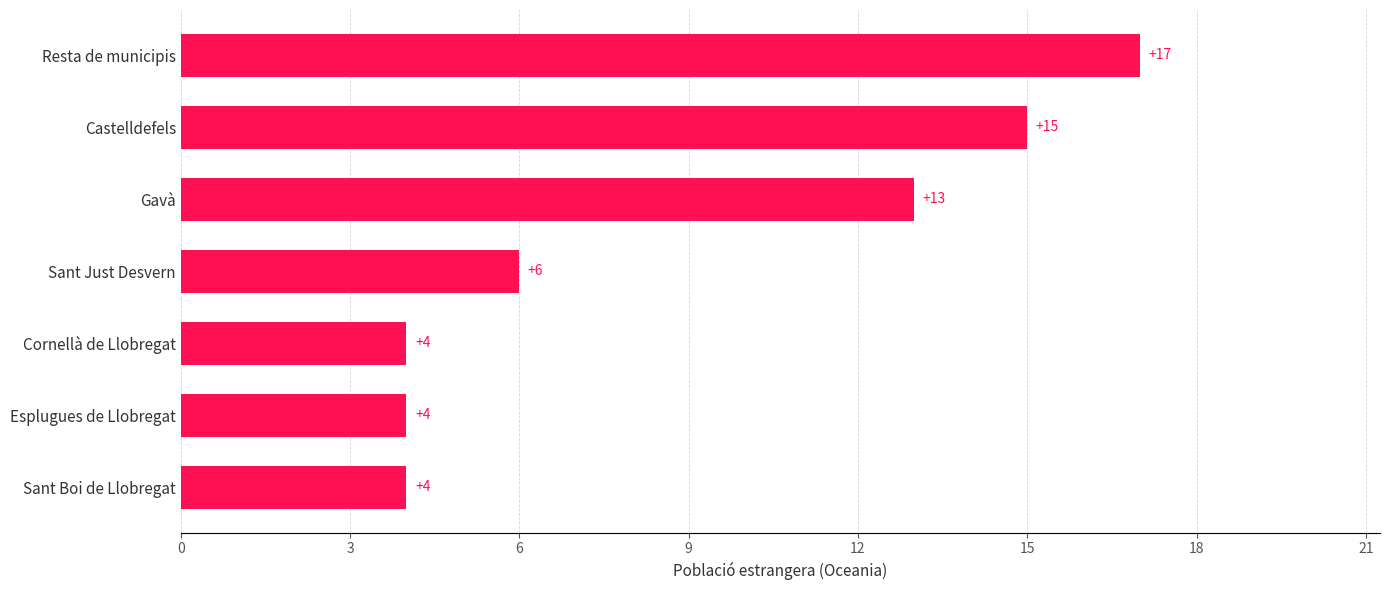

Where is the data nearest to the value 10?

Gavà